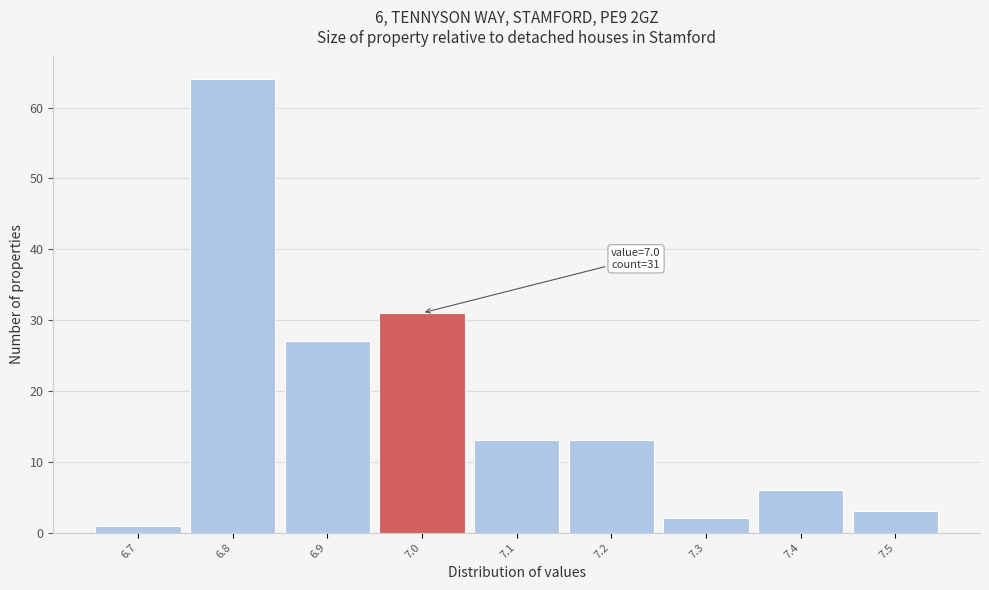

Which range on the x-axis has the tallest bar?

6.75 to 6.85